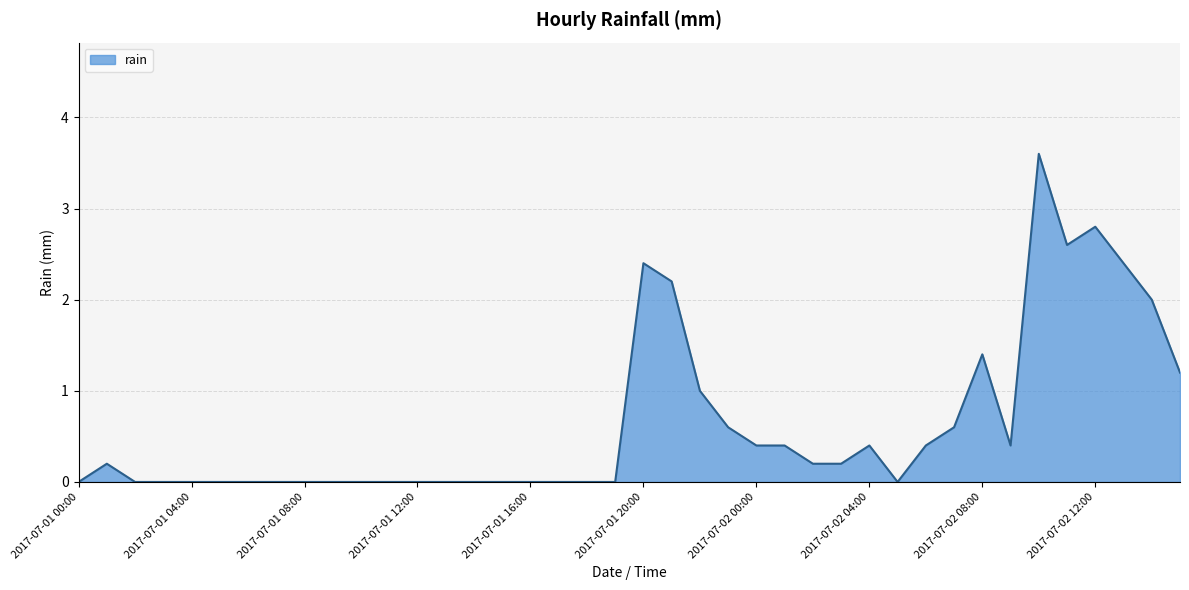

Reading left to right, list all the values displayed in this chart.

0.0	0.2	0.0	0.0	0.0	0.0	0.0	0.0	0.0	0.0	0.0	0.0	0.0	0.0	0.0	0.0	0.0	0.0	0.0	0.0	2.4	2.2	1.0	0.6	0.4	0.4	0.2	0.2	0.4	0.0	0.4	0.6	1.4	0.4	3.6	2.6	2.8	2.4	2.0	1.2